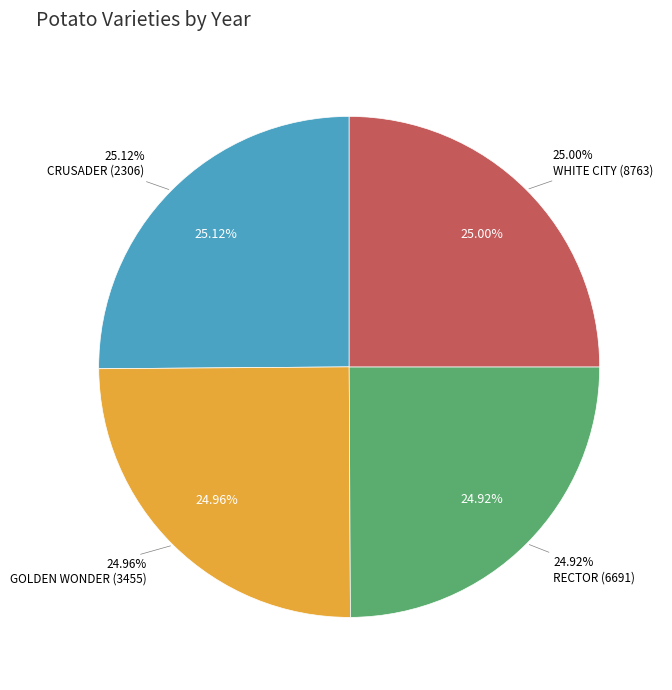

Is it true that CRUSADER (2306) is 17% of the pie?

False